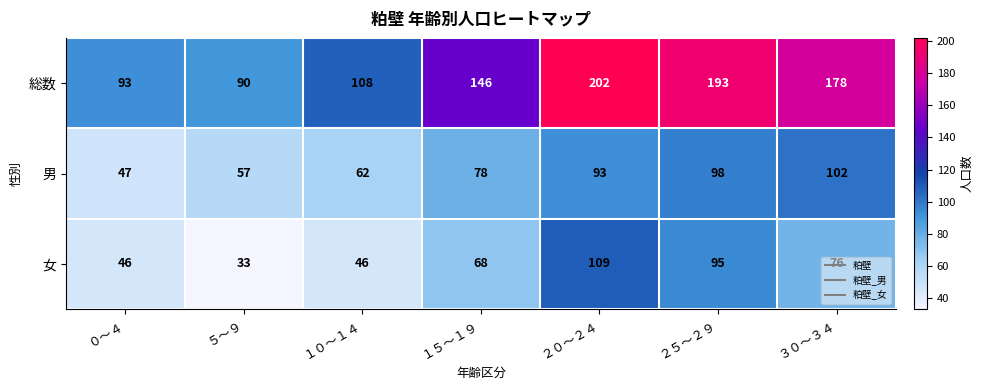

At which category does the chart reach its peak across all series?

２０～２４